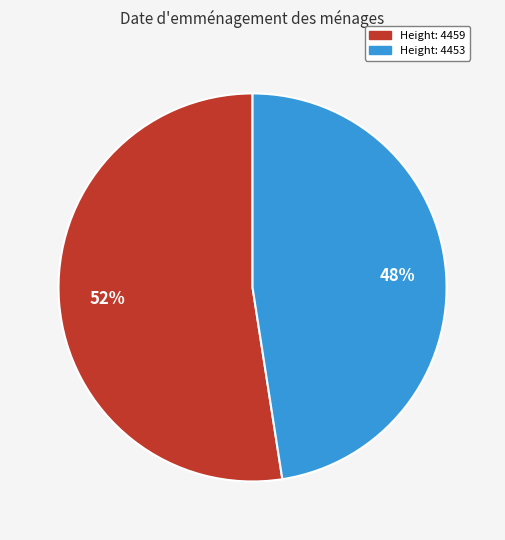

To the nearest percent, what is the average slice percentage?

50%